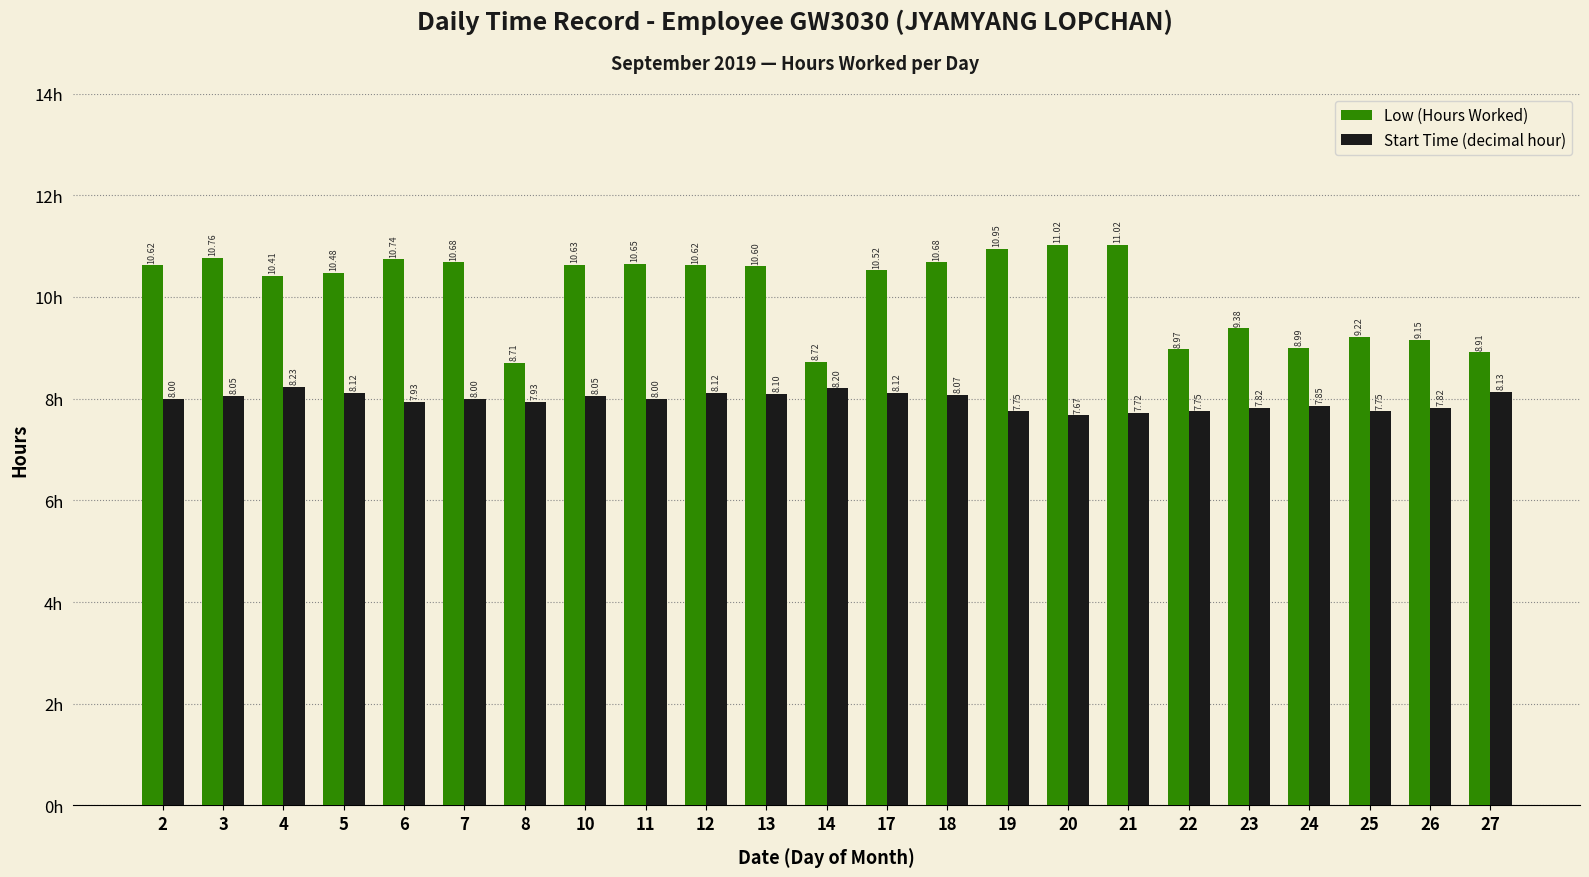

Which series changed the most between 11 and 20?

Low (Hours Worked)